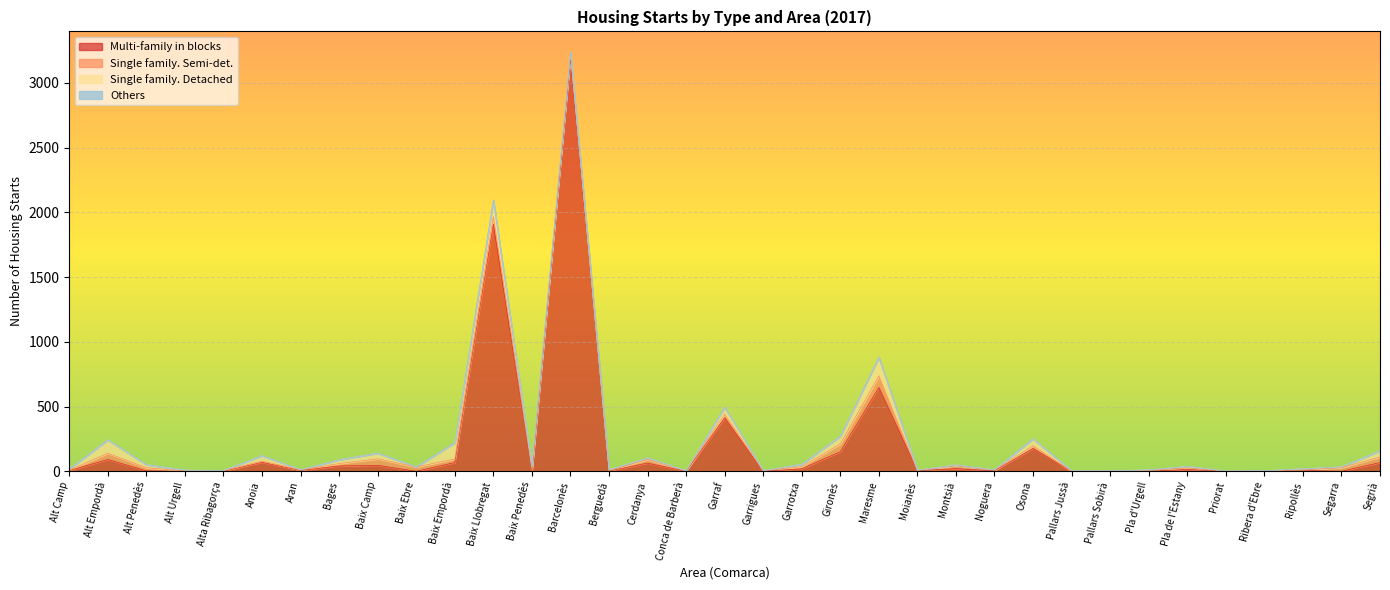

Where is the first local maximum for Others?

Alt Empordà